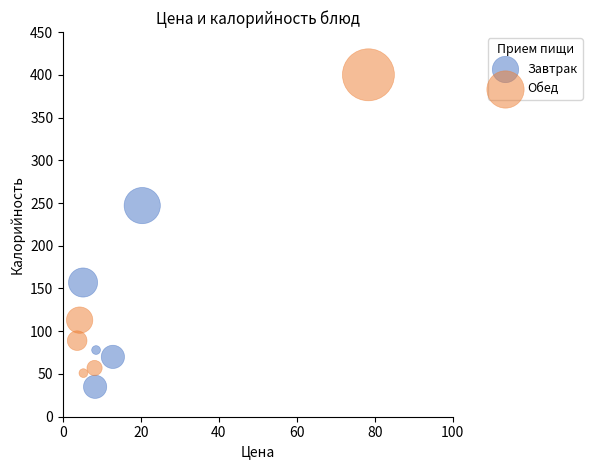

Which series reaches the maximum Y coordinate?

Обед